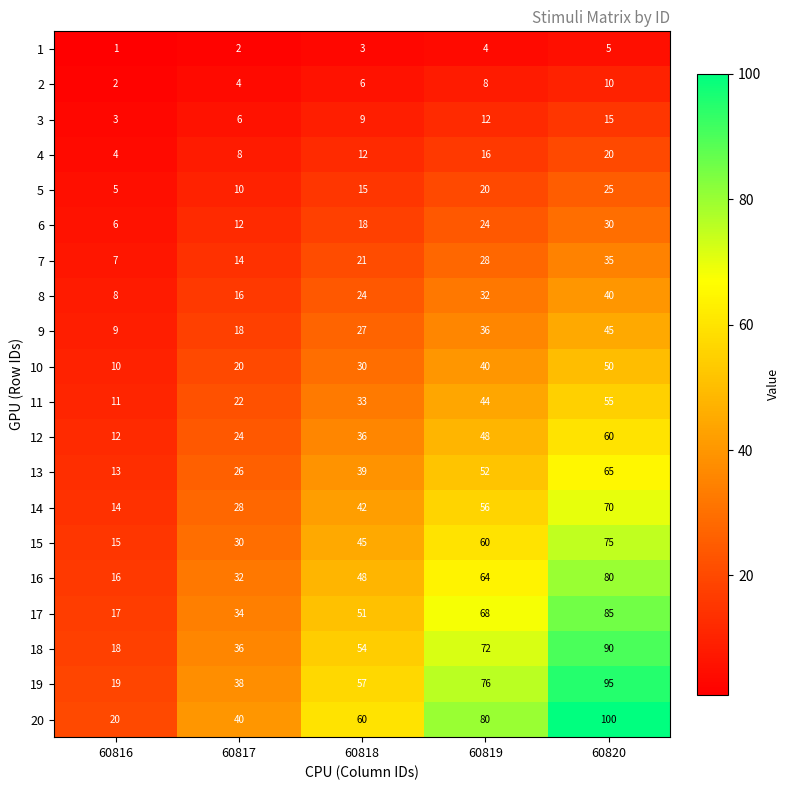

Which series has the largest total across all categories?

20